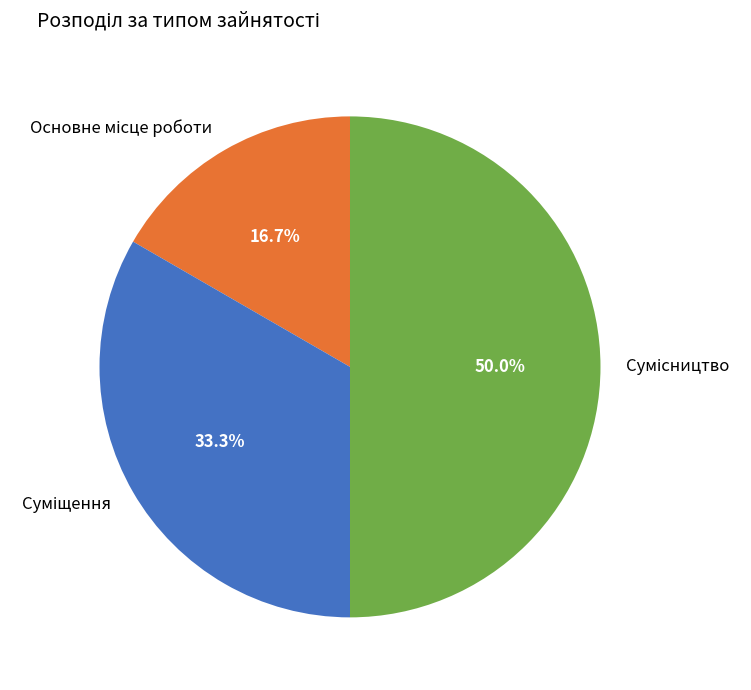

How many segments does this pie chart have?

3